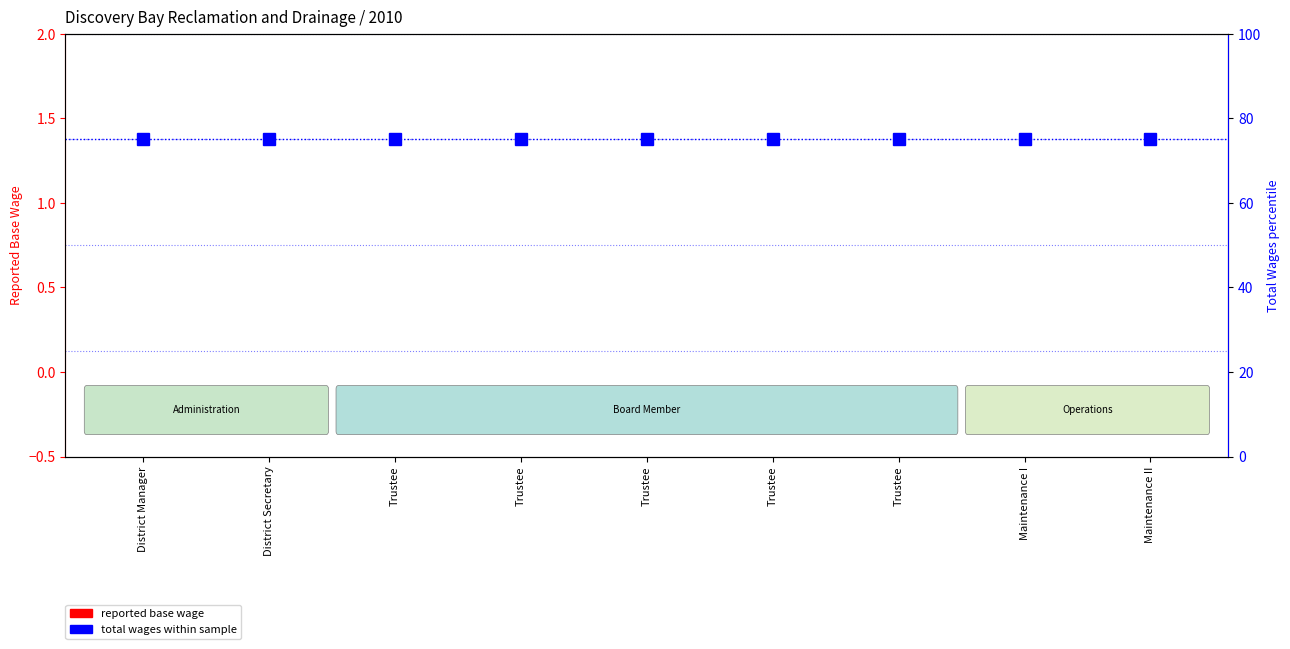

What is the label of the 6th bar from the right?

Trustee